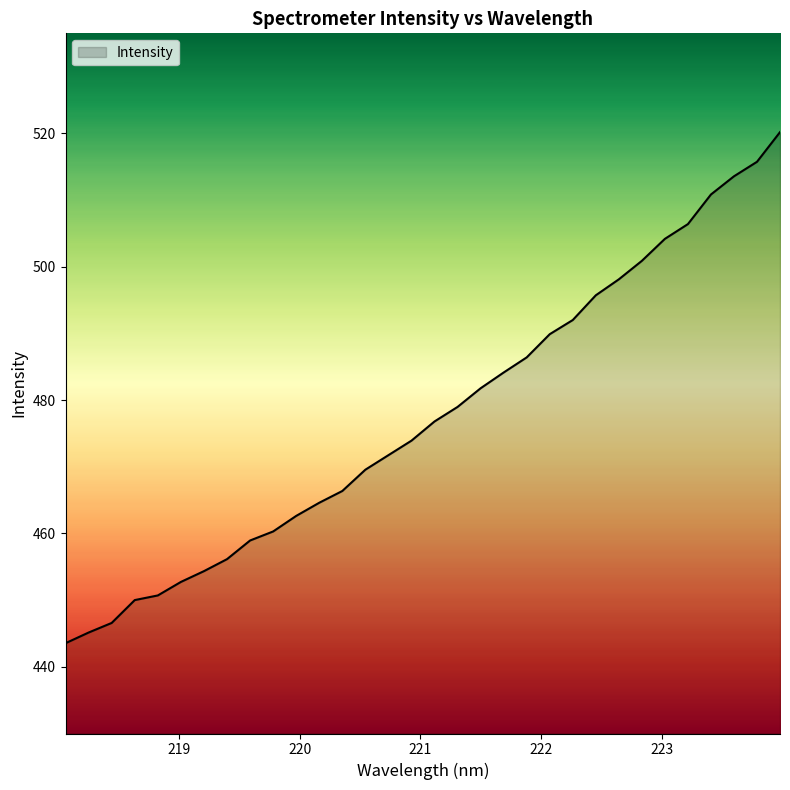

What is the difference between the maximum and minimum values?

76.6